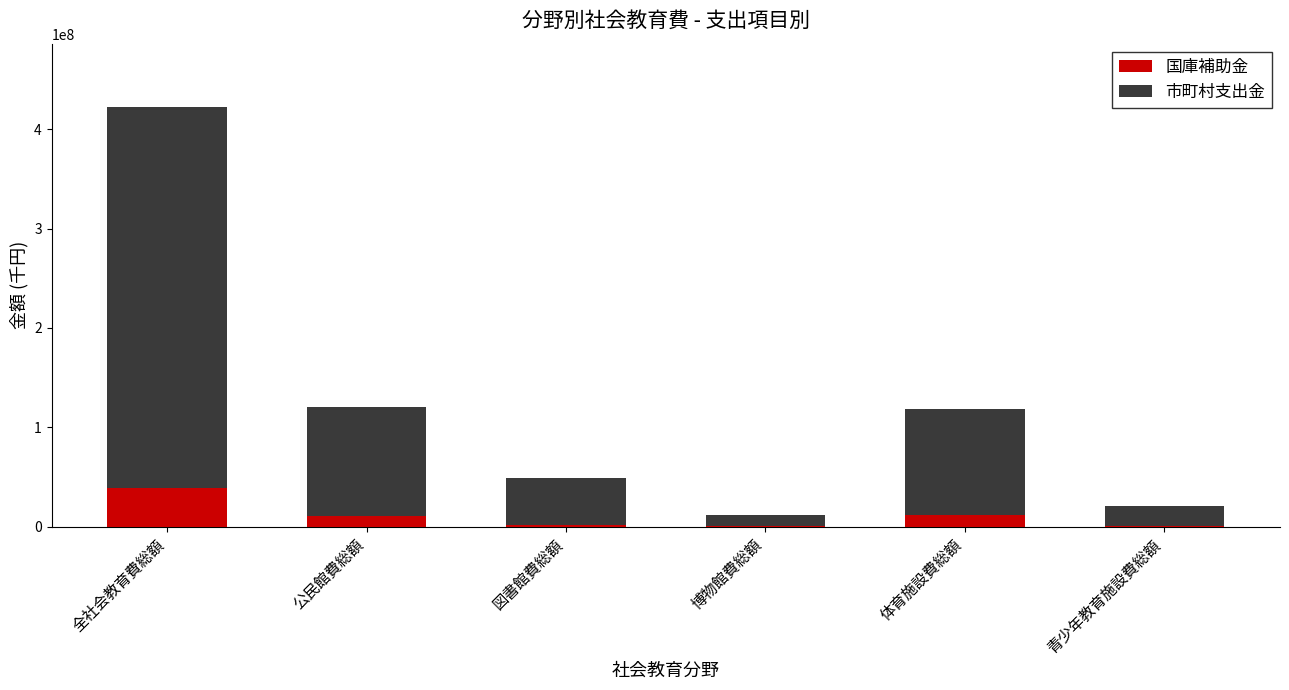

At which label does 国庫補助金 reach its peak?

全社会教育費総額